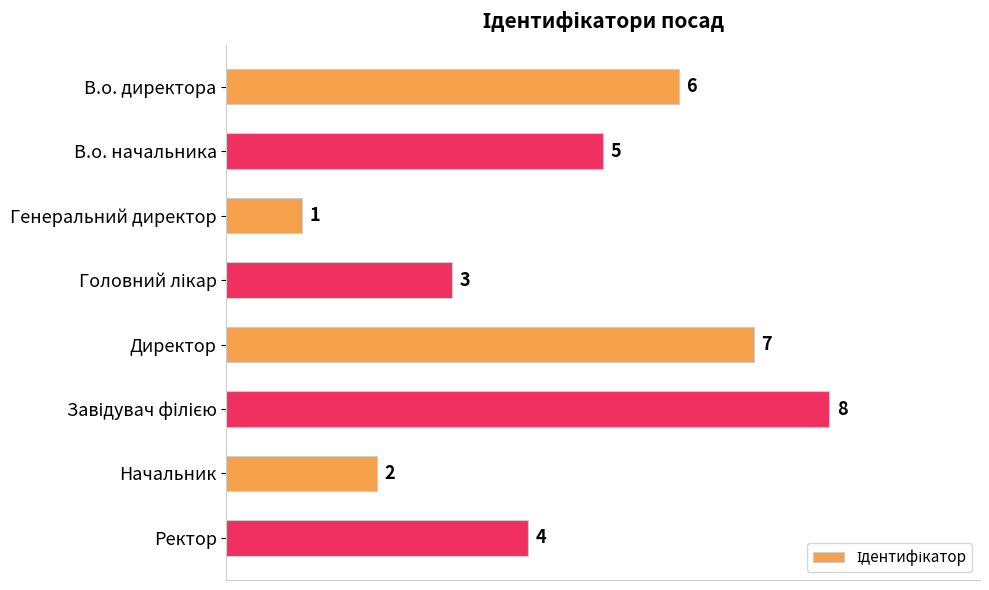

How many values are between 3 and 7?

5